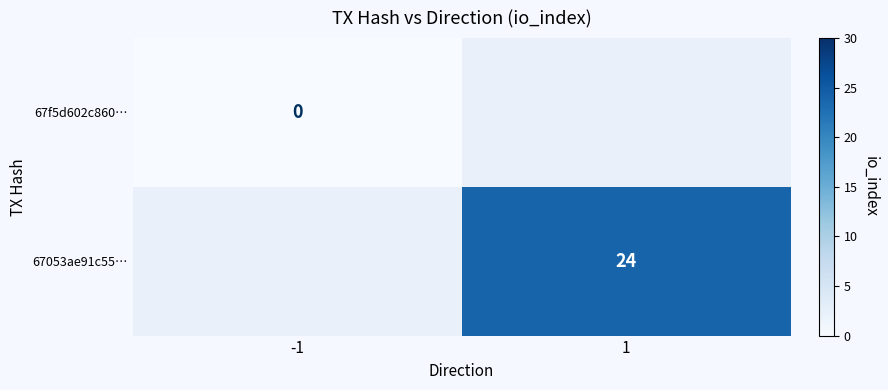

What is the maximum value shown in the chart?

24.0